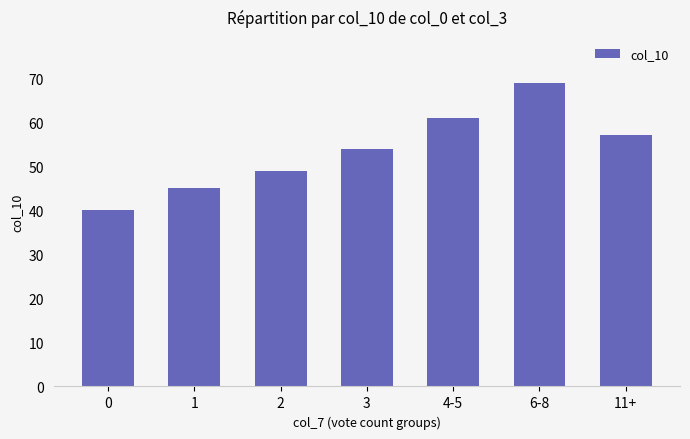

Reading right to left, what are all the values shown in this chart?

11+=57	6-8=69	4-5=61	3=54	2=49	1=45	0=40